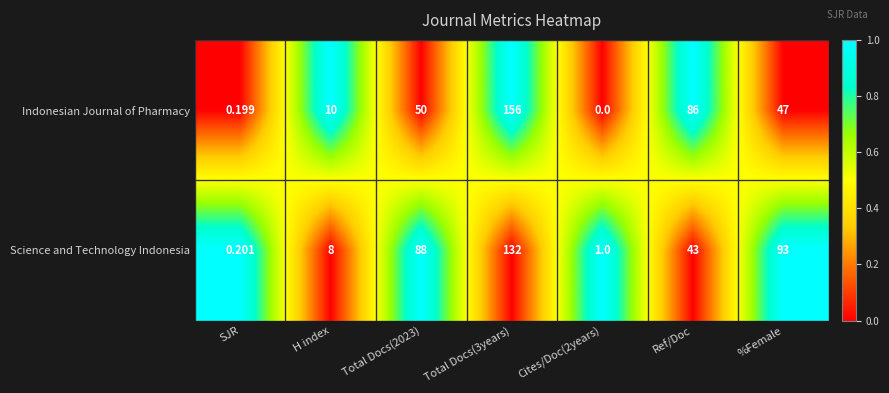

Which series changed the most between Total Docs(2023) and Cites/Doc(2years)?

Science and Technology Indonesia